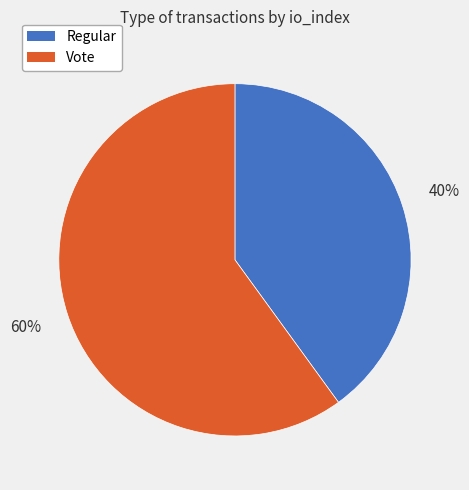

Which slice represents more than half of the pie?

Vote